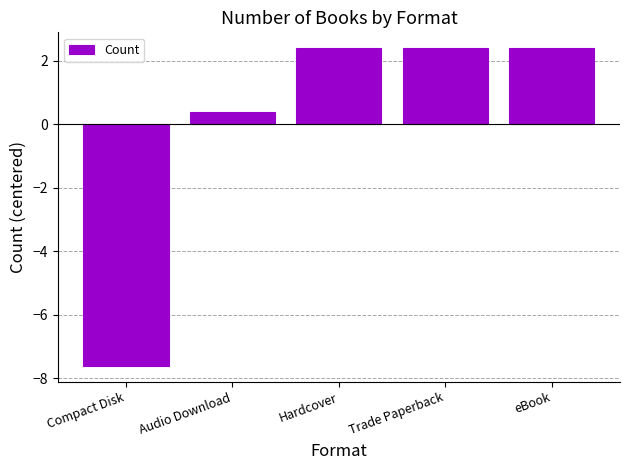

Which category has the lowest value across all series?

Compact Disk